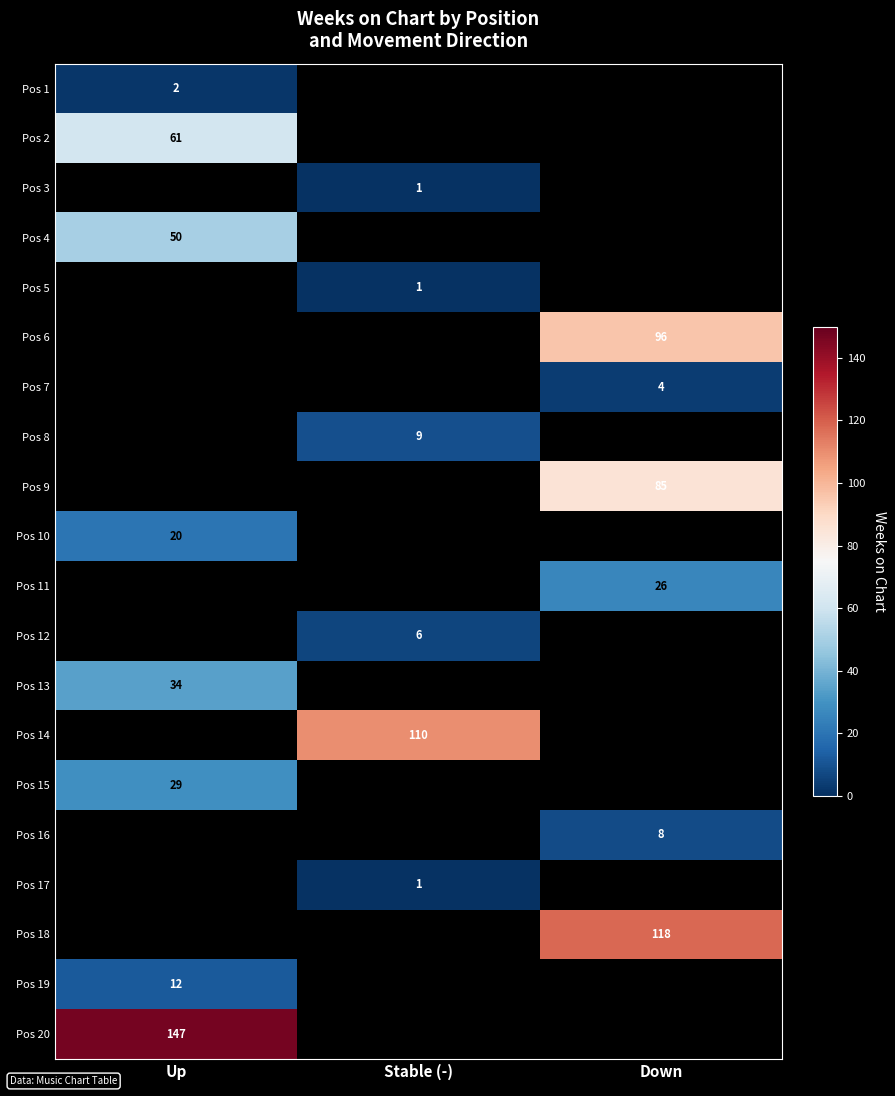

Is it true that Pos 13 equals 14 at Up?

False